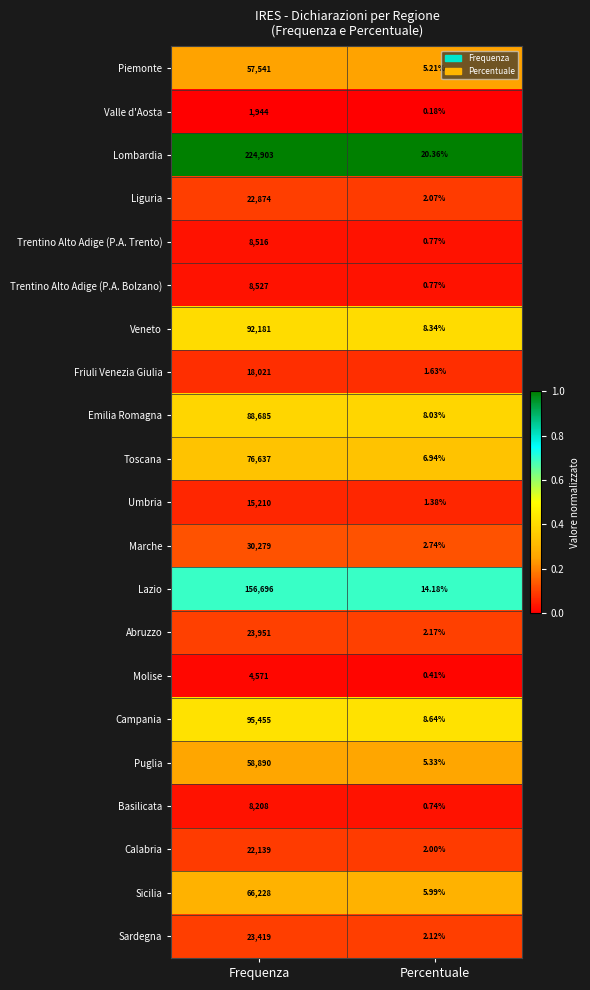

Which series changed the most between Frequenza and Percentuale?

Lombardia